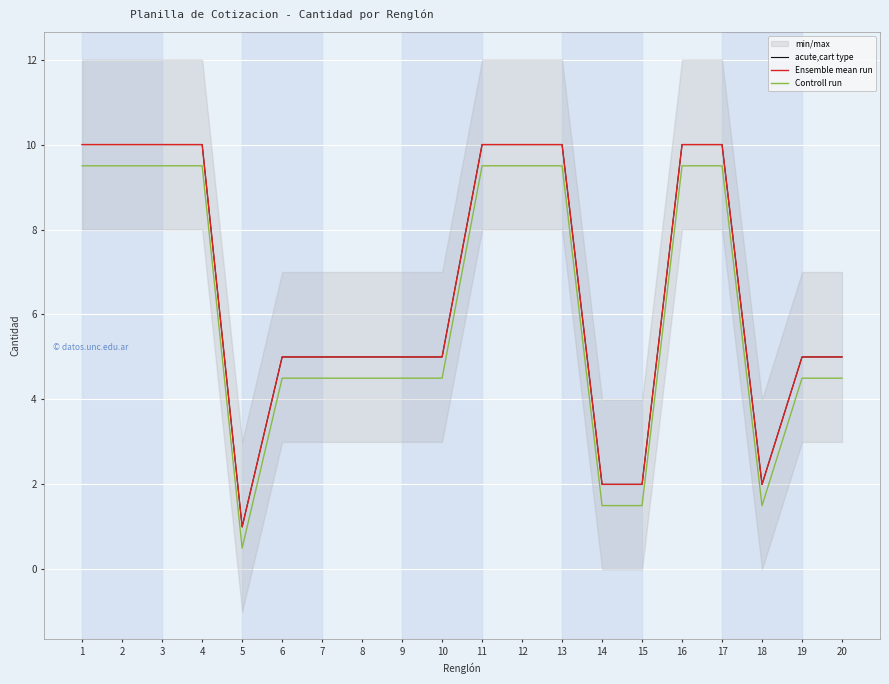

What is the difference between the Controll run values at 15 and 7?

3.0